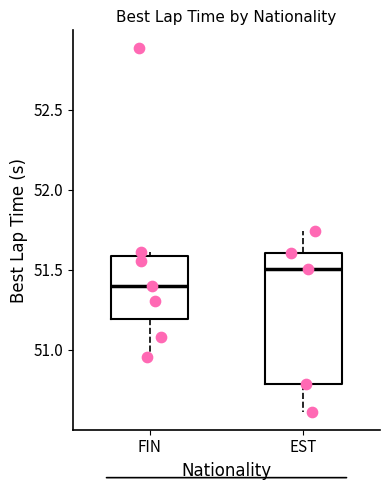

Which box's median line is the lowest?

FIN